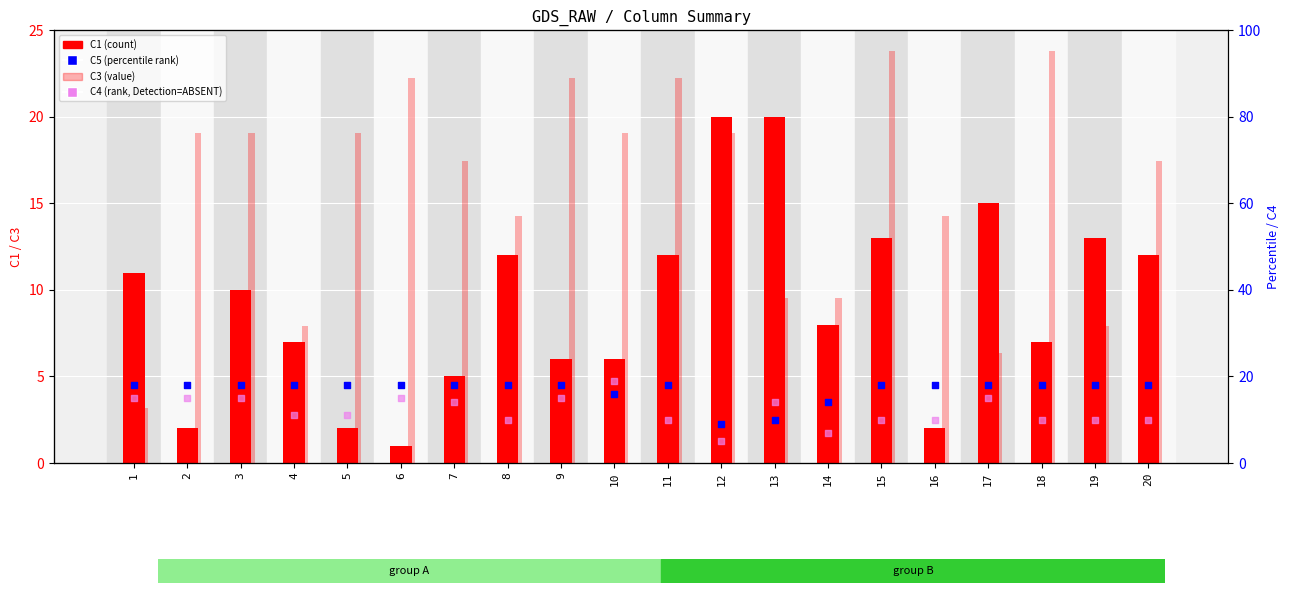

Which series reaches the minimum Y coordinate?

C1 (count)